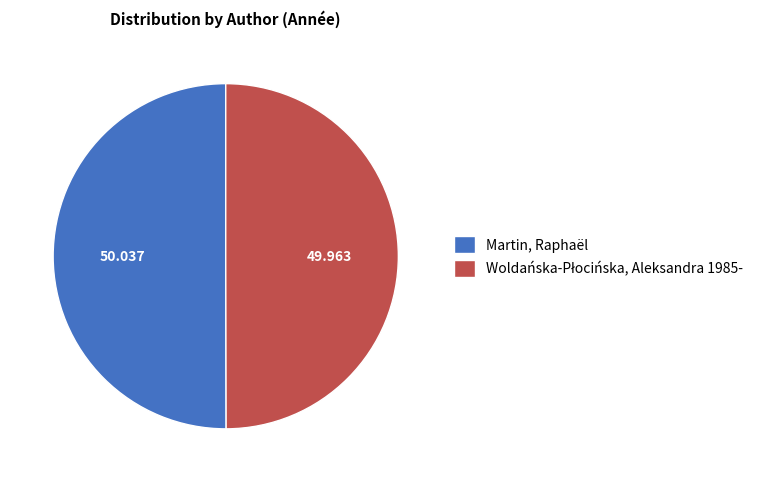

How many segments does this pie chart have?

2